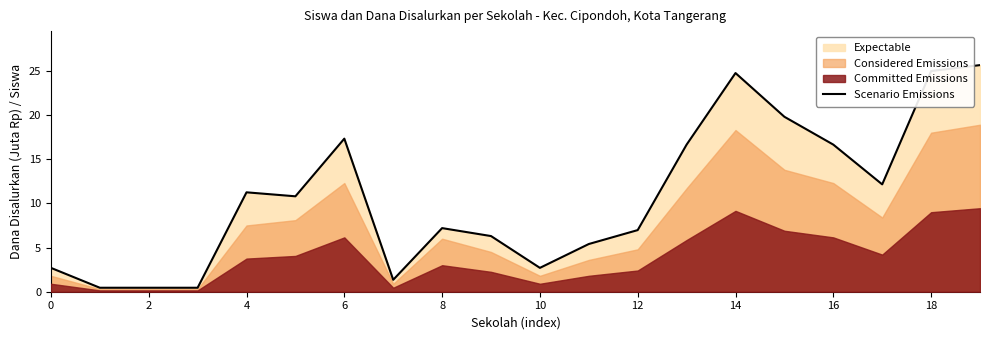

How many categories are shown in the chart?

20